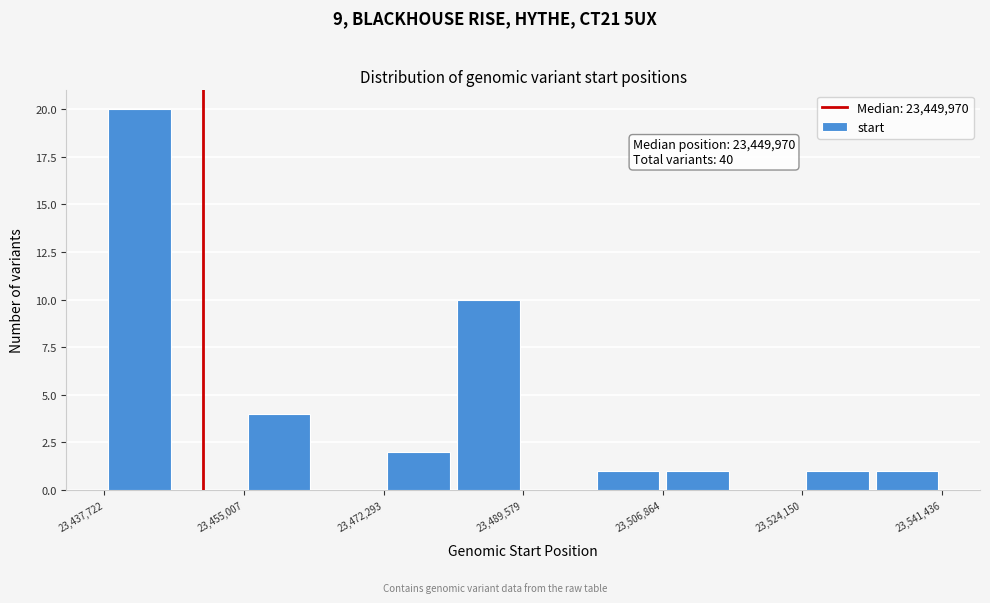

Which range on the x-axis has the tallest bar?

23438000 to 23446000